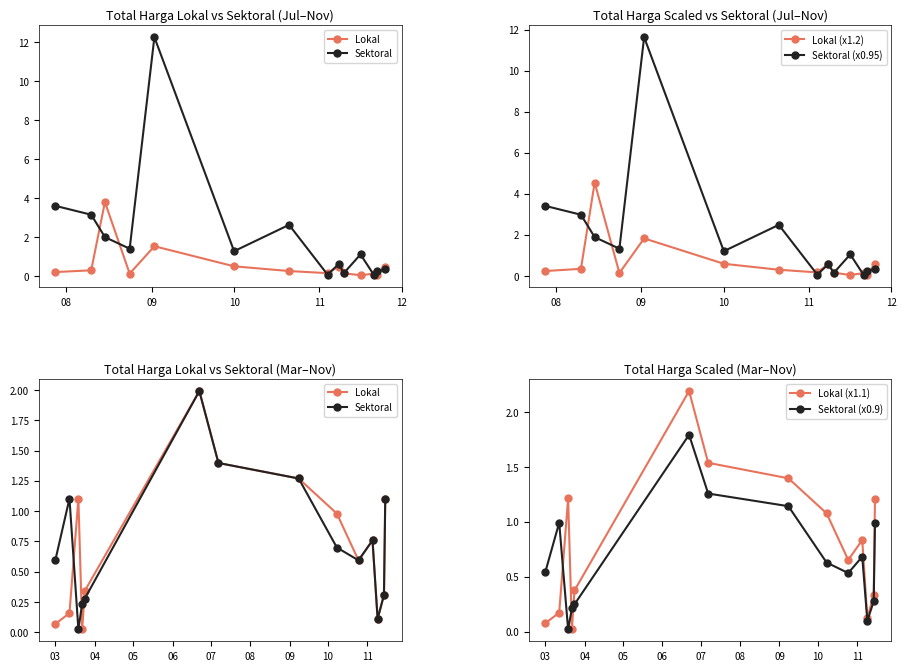

List the series in order of their peak value, lowest first.

Sektoral (x0.9), Lokal, Sektoral, Lokal (x1.1), Lokal (x1.2), Sektoral (x0.95)